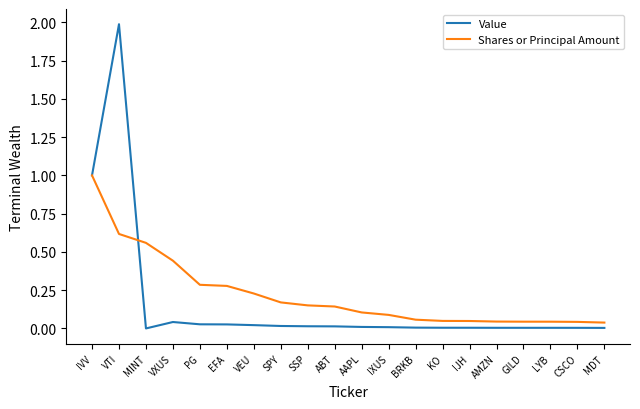

The value of Shares or Principal Amount at PG is 0.1. True or false?

False